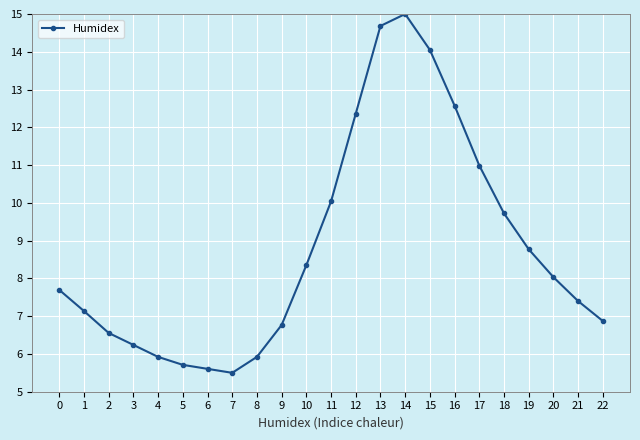

Count the number of data series in this chart.

1